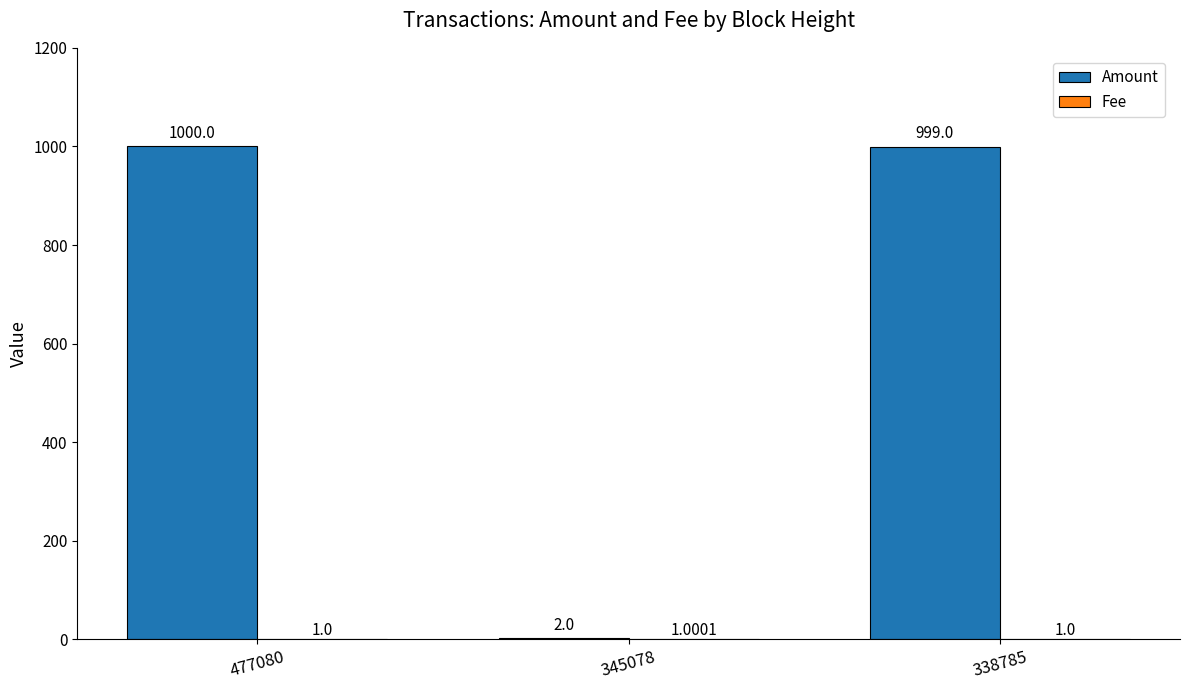

How many distinct data groups are displayed?

2